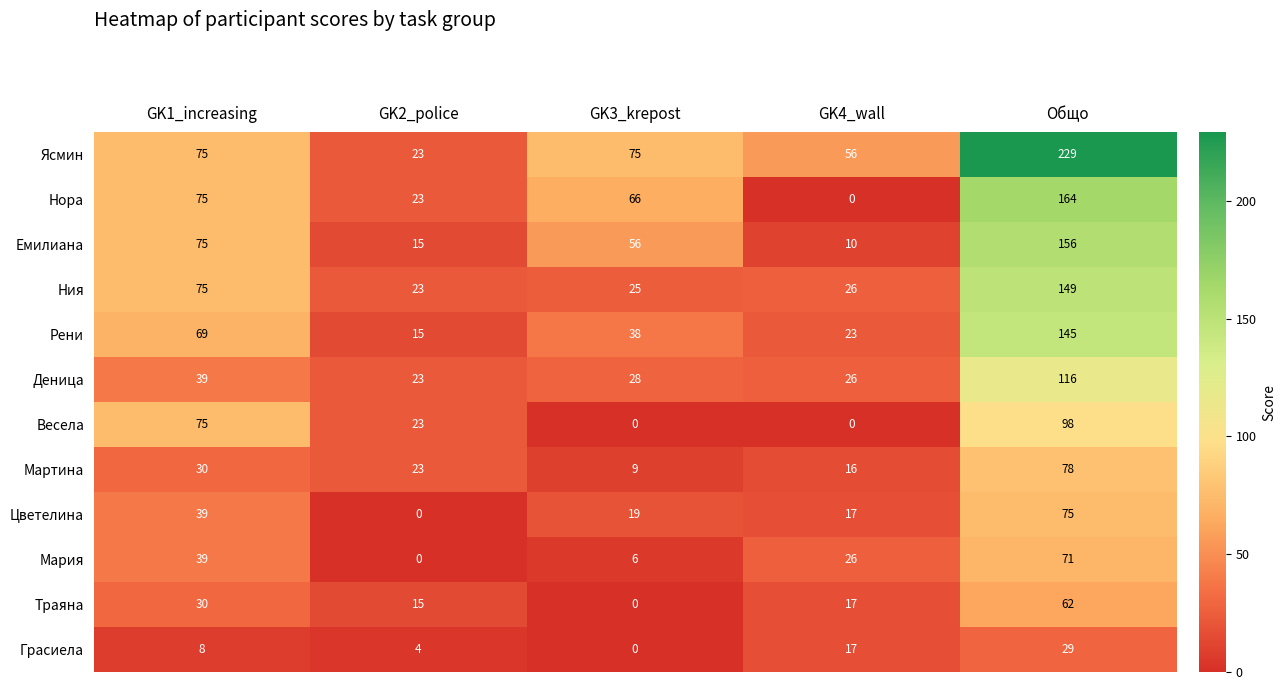

True or false: Нора has a value of 36 at GK1_increasing.

False